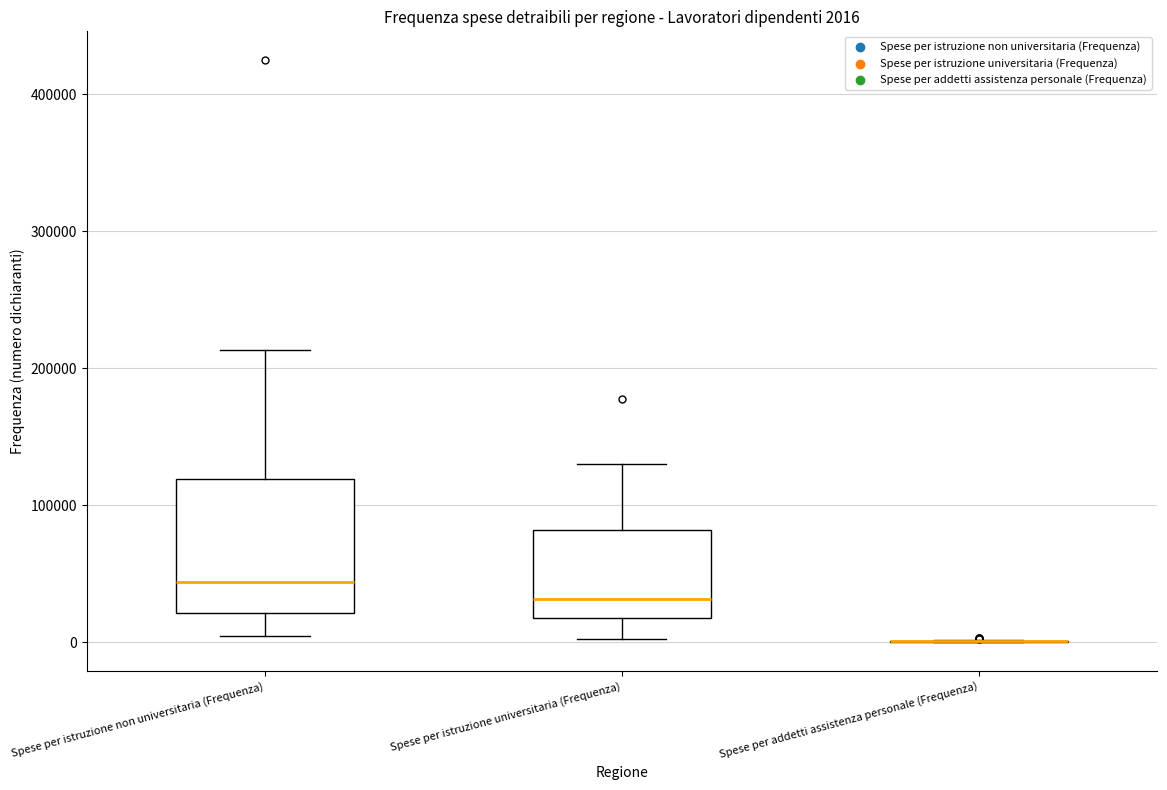

Which box is the tallest, from its lower edge to its upper edge?

Spese per istruzione non universitaria (Frequenza)